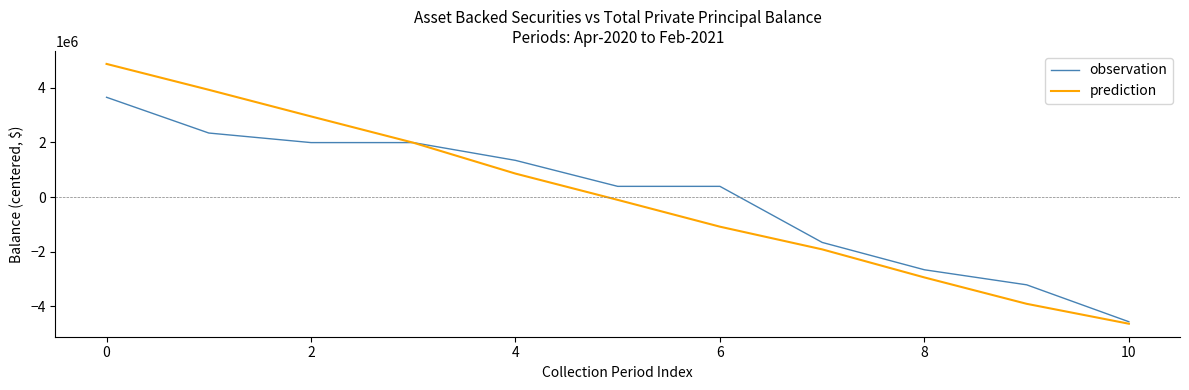

List the series in order of their peak value, highest first.

prediction, observation